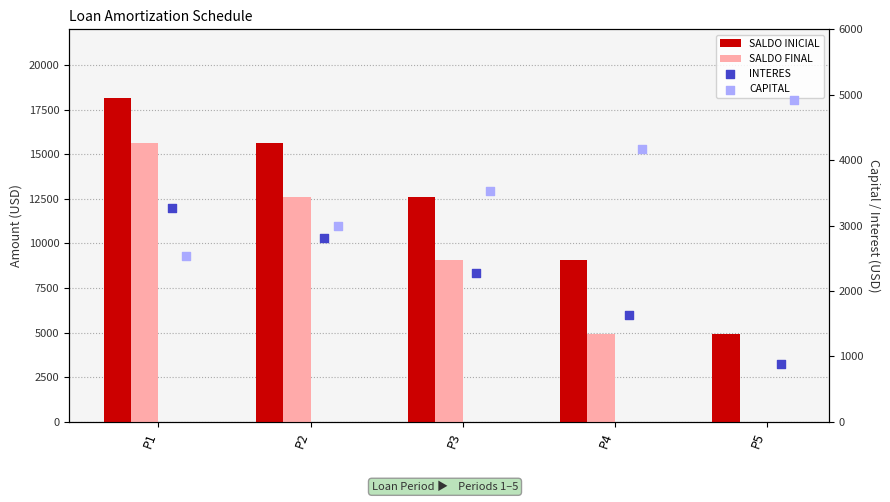

Which series contains the lowest Y value?

SALDO FINAL